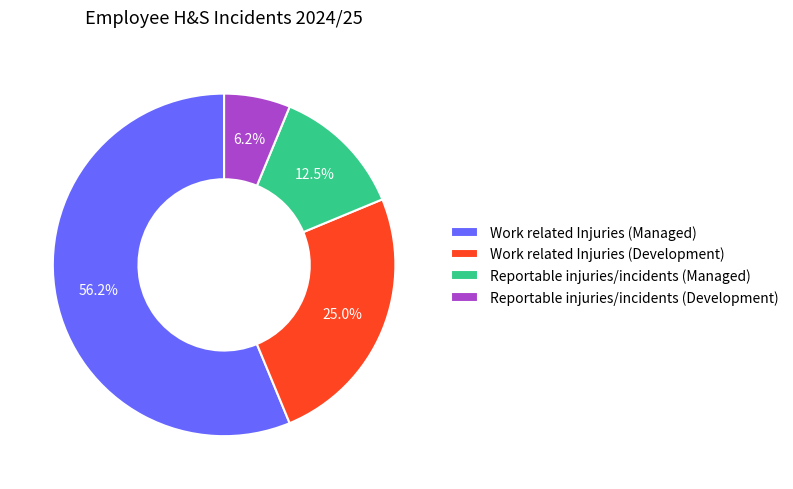

Which slice is the smallest?

Reportable injuries/incidents (Development)